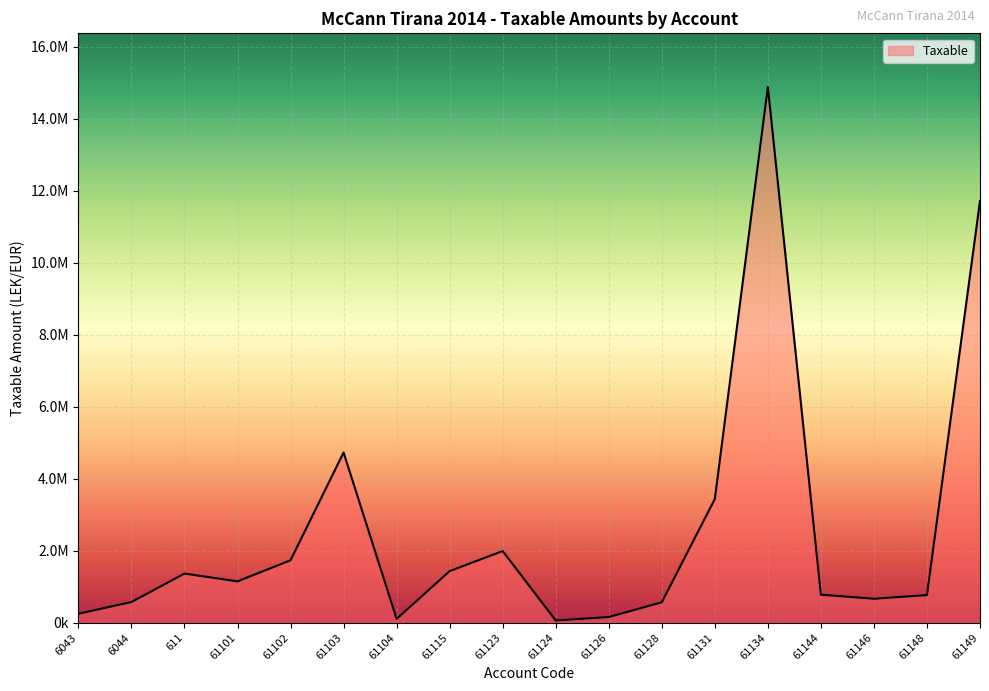

What position from the right is 61124?

9